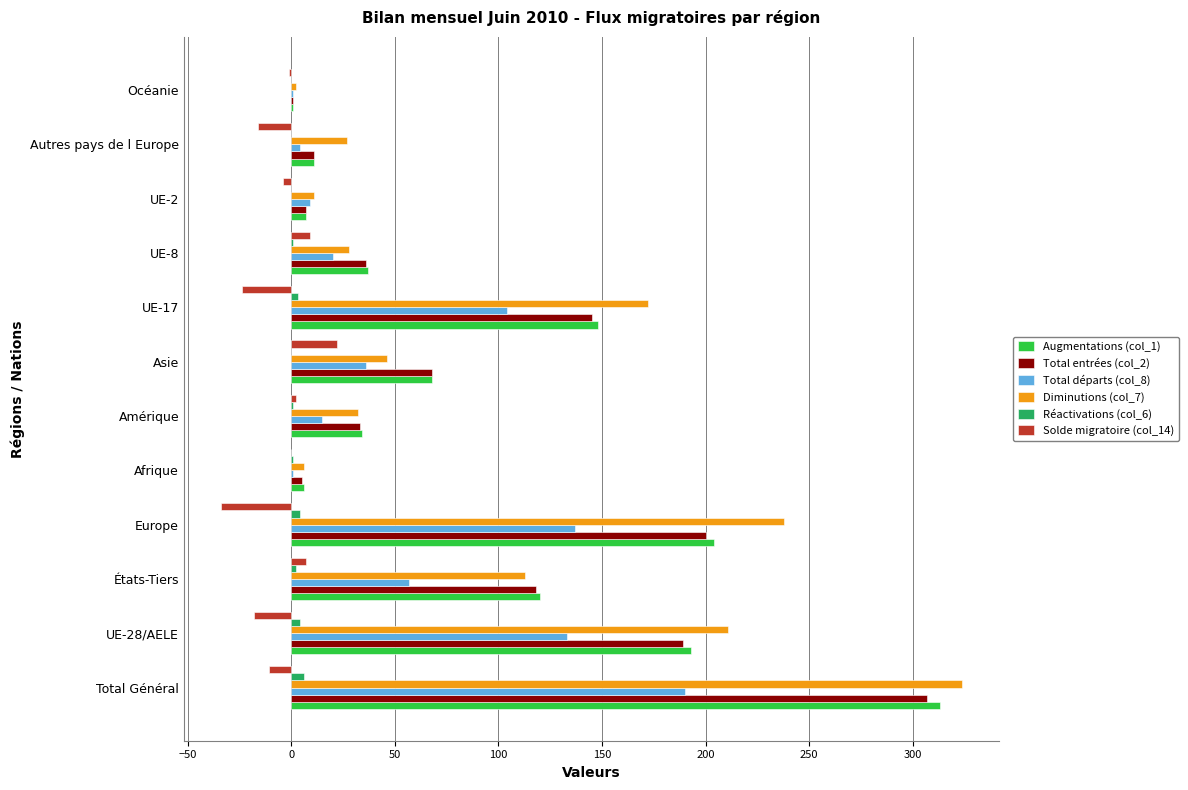

At which category is the sum across all series the highest?

Total Général